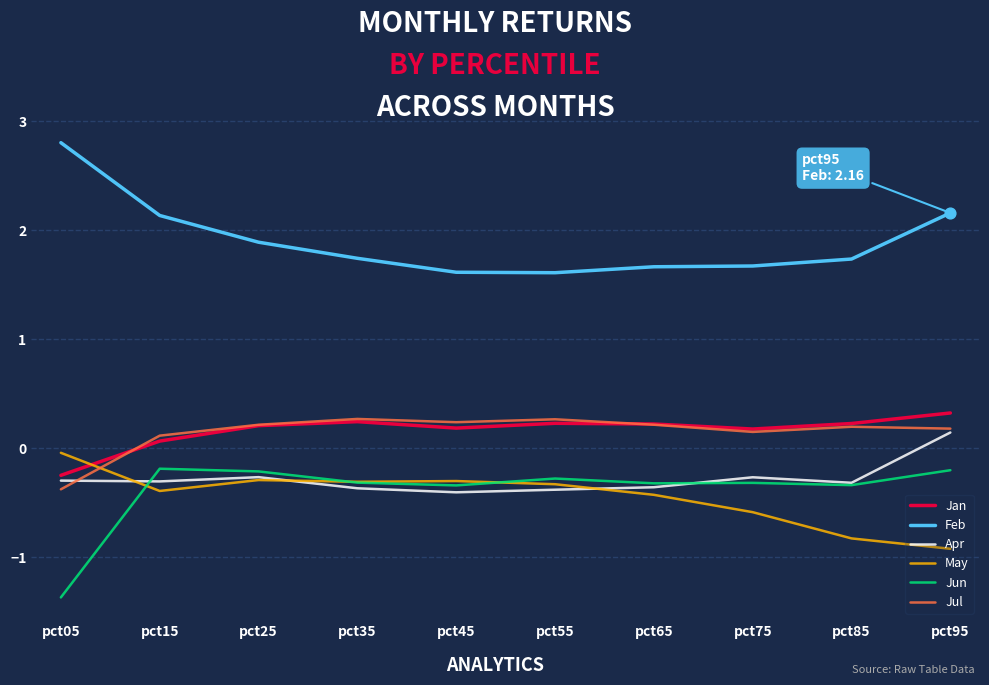

What is the spread (max minus min) of values at pct85?

2.6